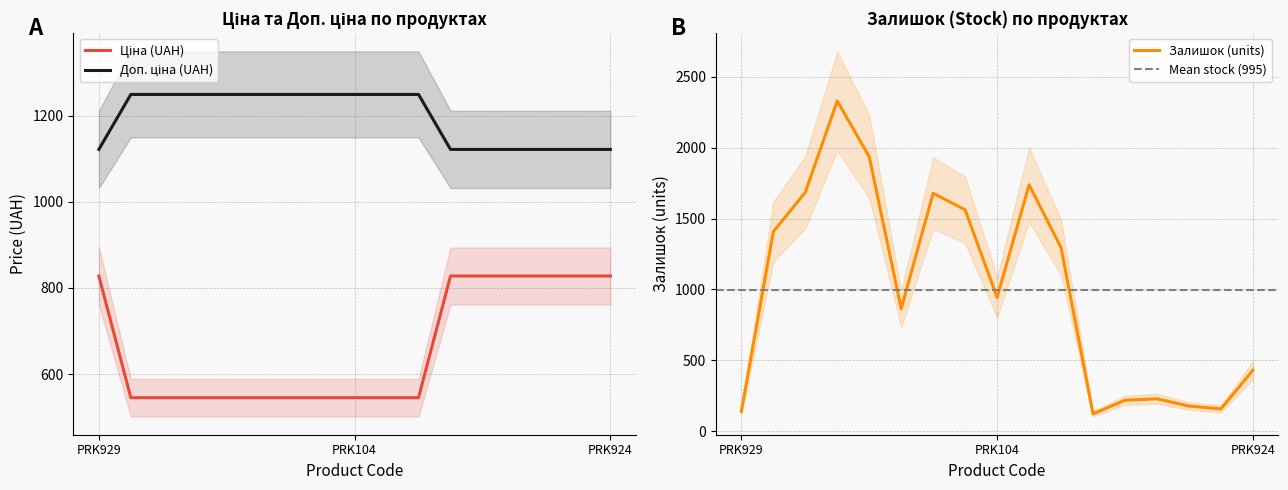

What is the maximum value for Ціна?

827.6